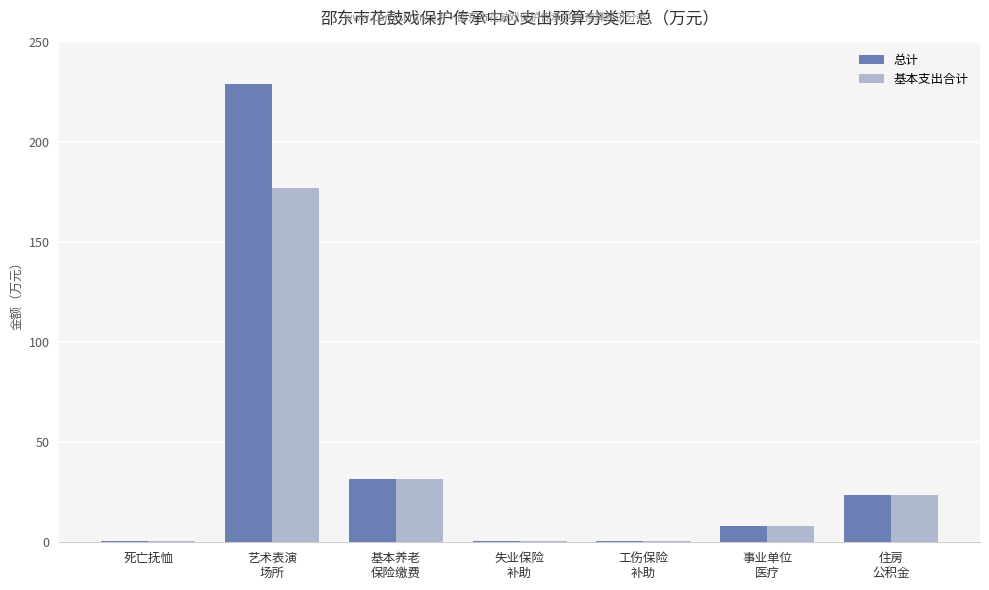

What are all the series names shown in the legend?

总计, 基本支出合计